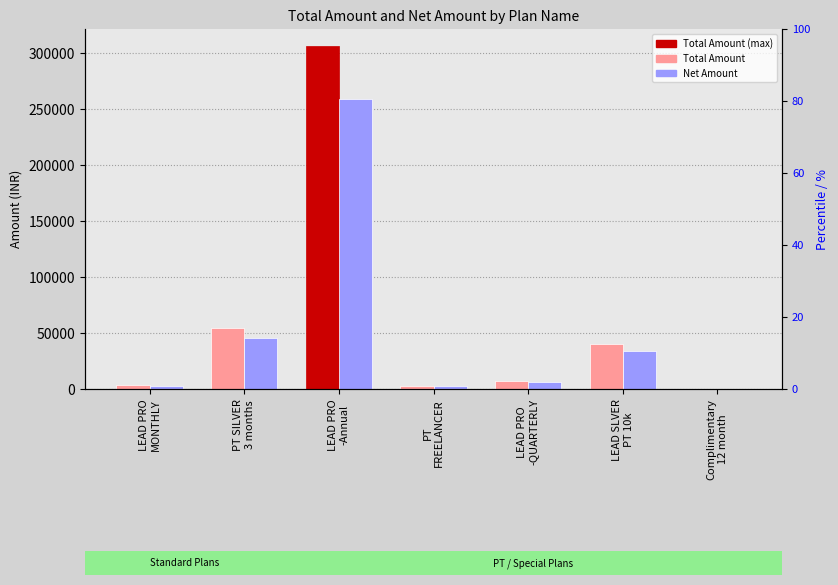

At which category does the chart reach its peak across all series?

LEAD PRO
-Annual